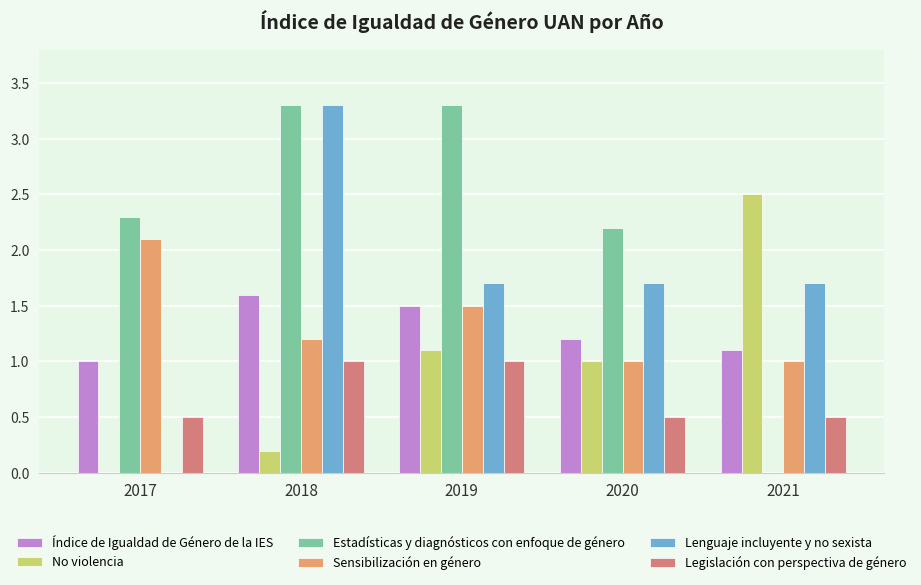

What is the sum of all No violencia values?

4.8